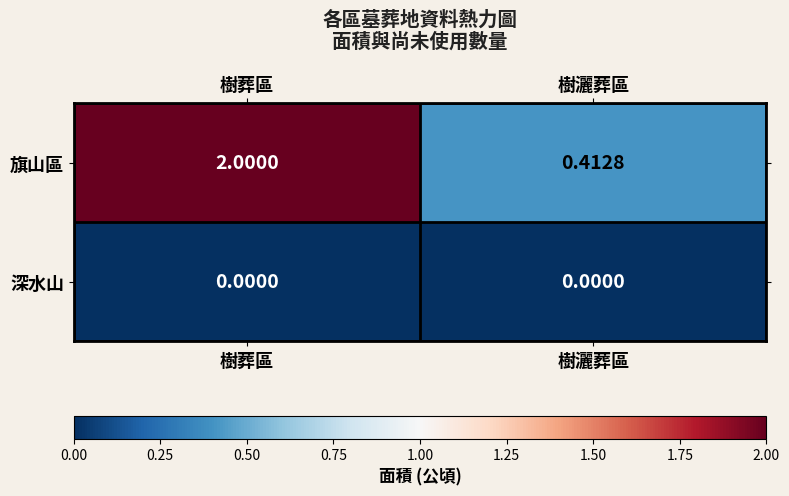

Which category has the highest value across all series?

樹葬區